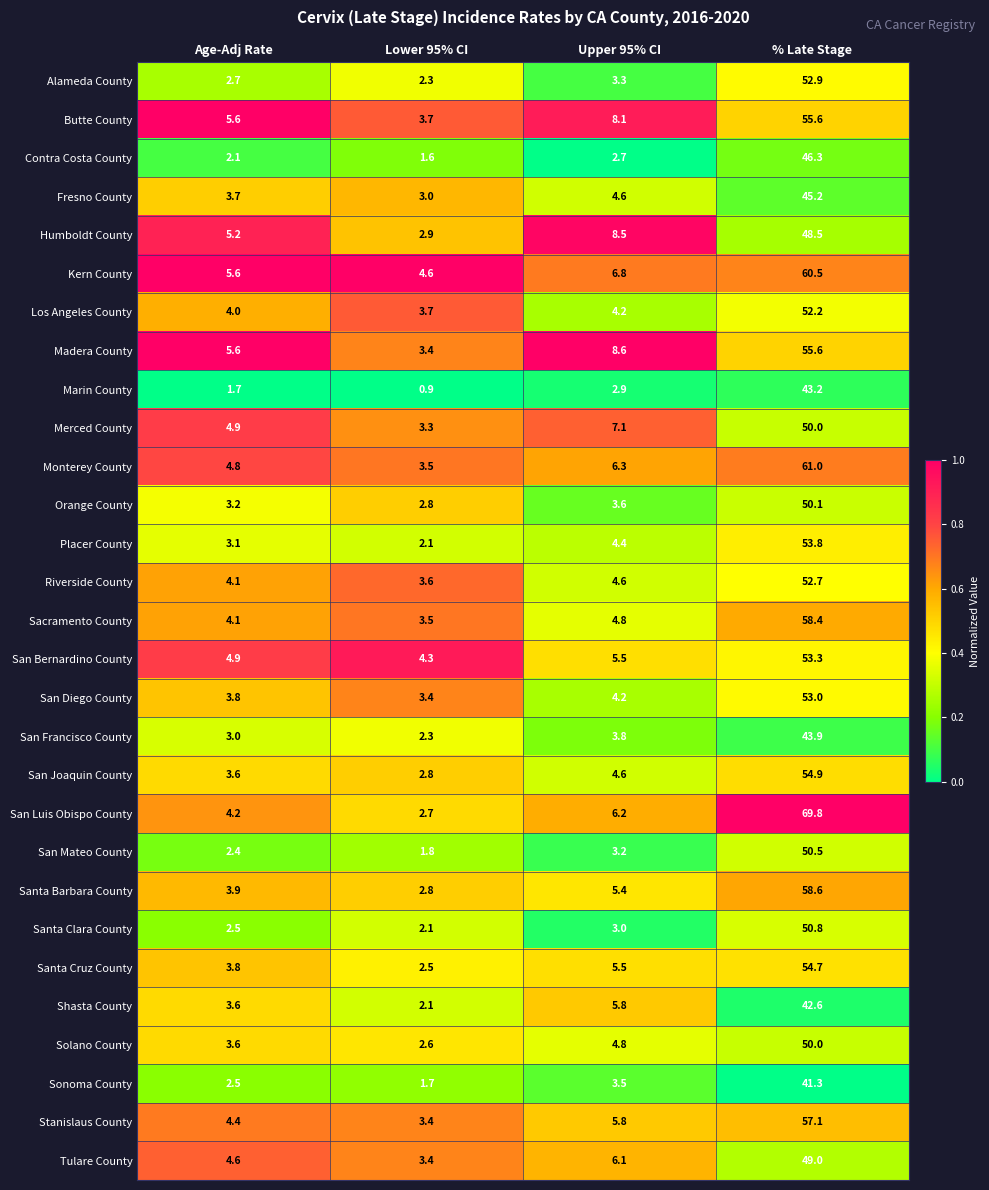

What is the sum of the Santa Clara County values at Upper 95% CI and Lower 95% CI?

5.1